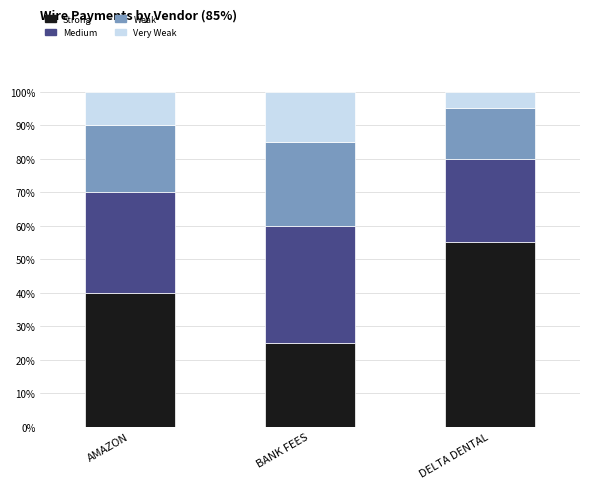

True or false: Strong has a value of 55.0 at DELTA DENTAL.

True